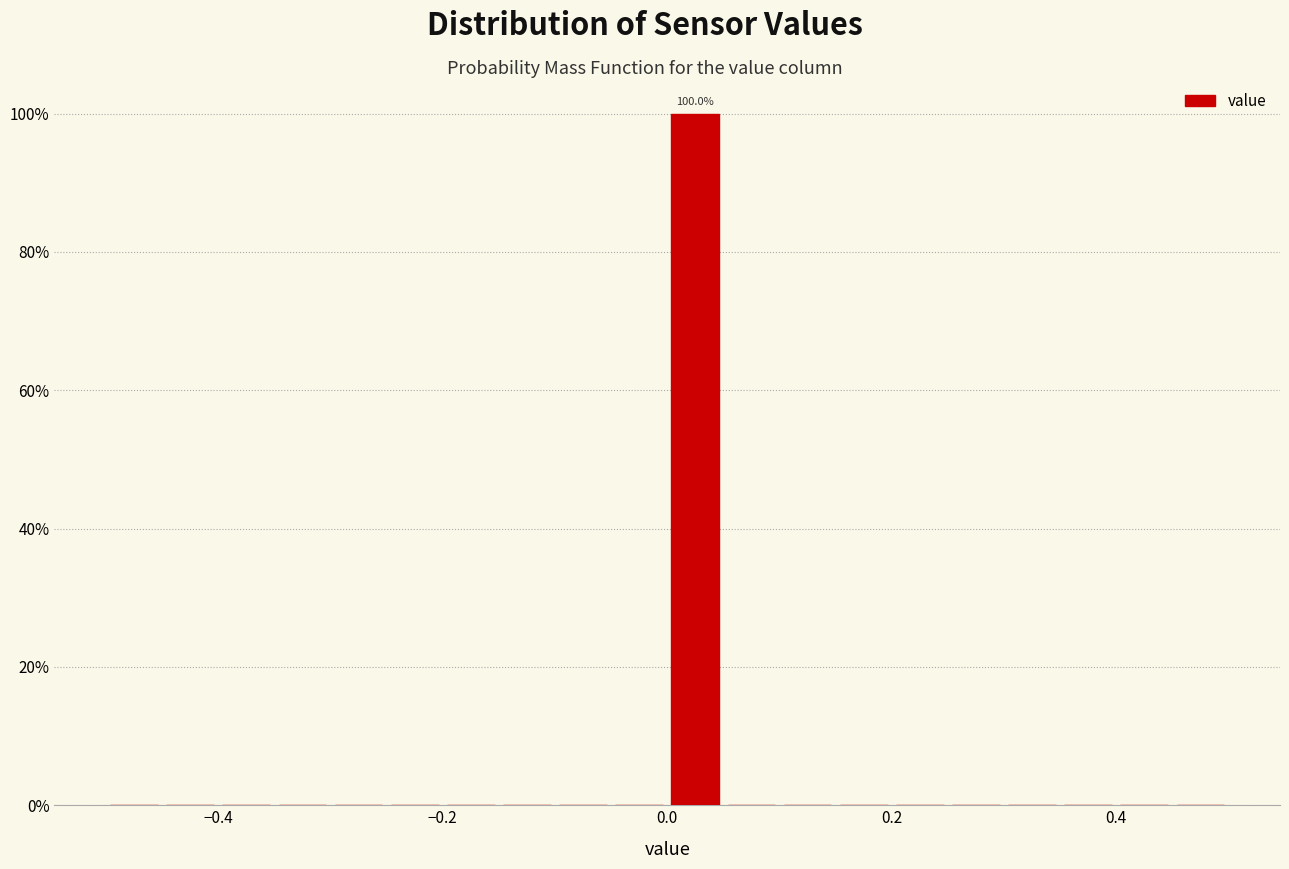

Read against the x-axis, roughly where is the centre of the tallest bar?

0.02